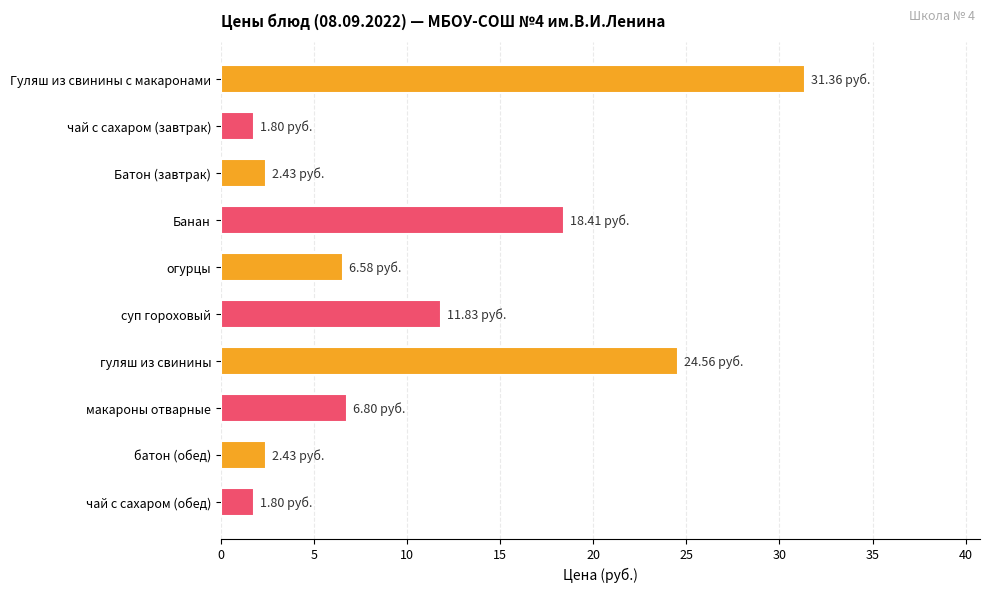

What is the label of the 3rd bar from the bottom?

макароны отварные